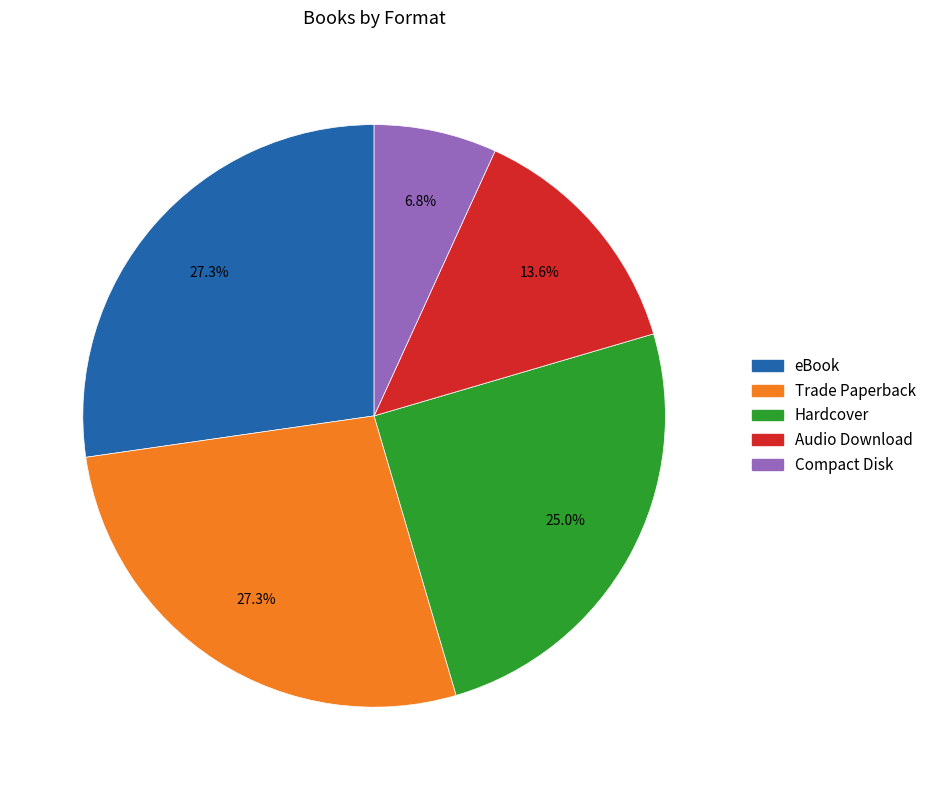

How many segments does this pie chart have?

5